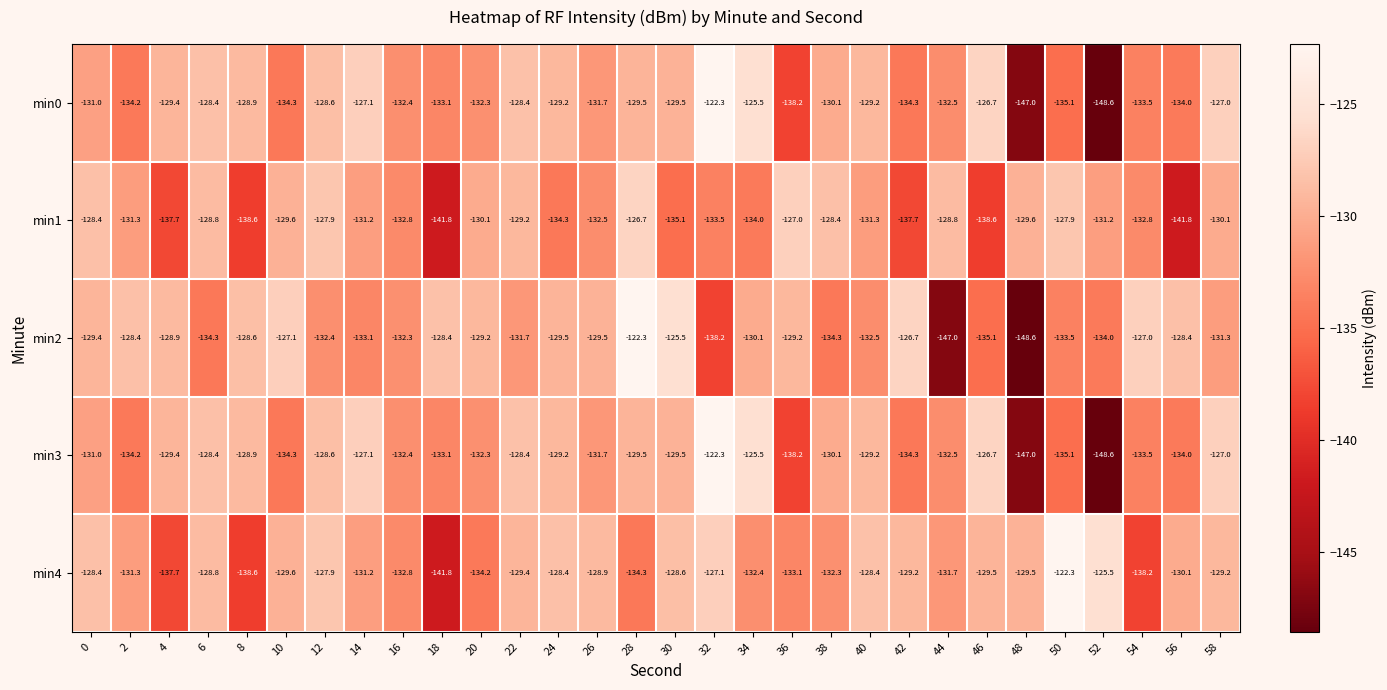

True or false: min4 has a value of -132.8 at 16.

True